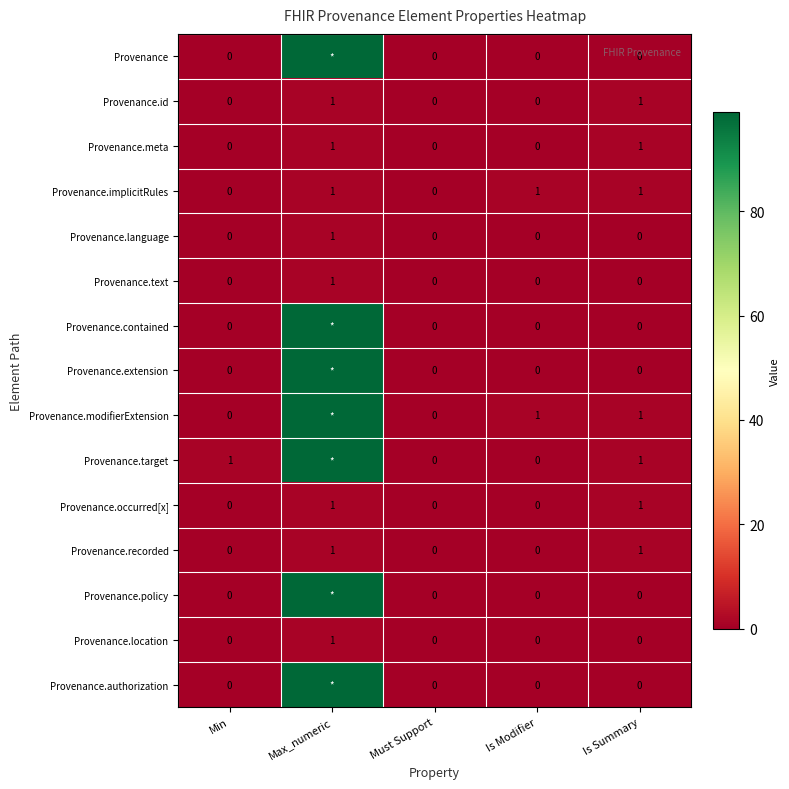

Which category has the highest value in the Provenance.text series?

Max_numeric